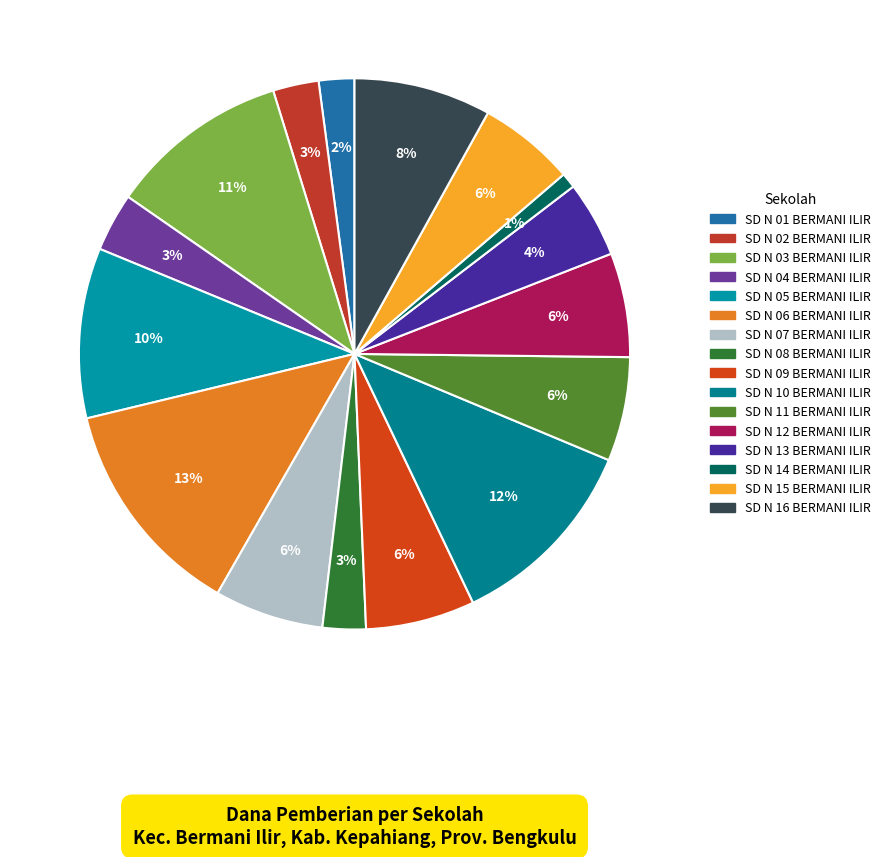

Is there a majority slice in this chart?

No